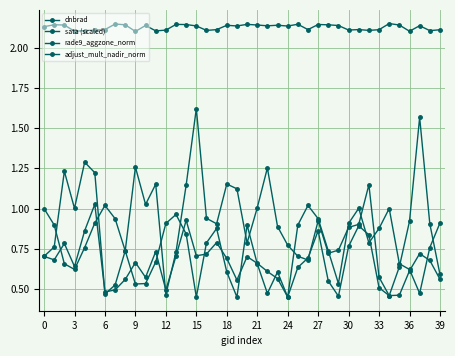

After their last crossing, which series has the higher values: dnbrad or adjust_mult_nadir_norm?

adjust_mult_nadir_norm